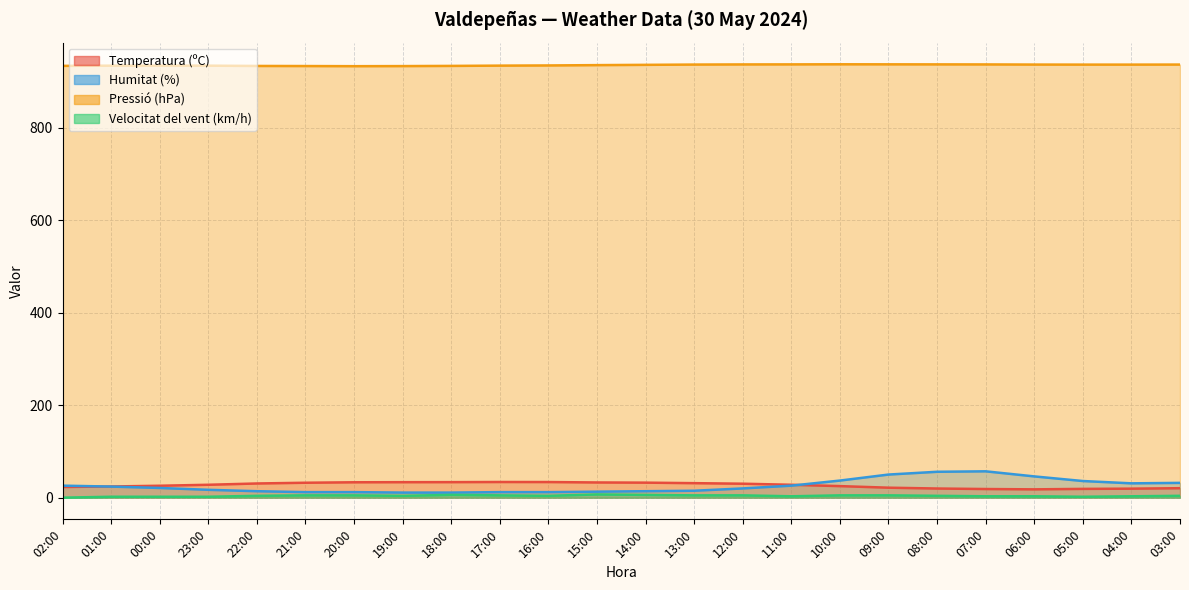

What is the label of the 21st point from the left?

06:00